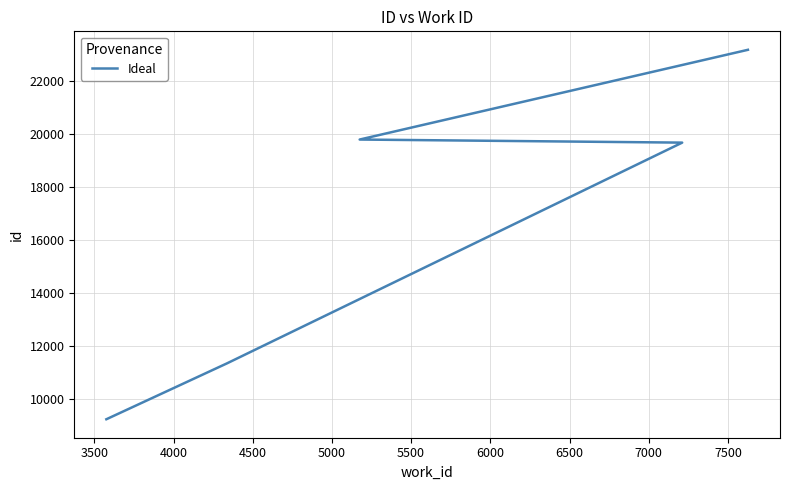

What is the sum of all values?

95159